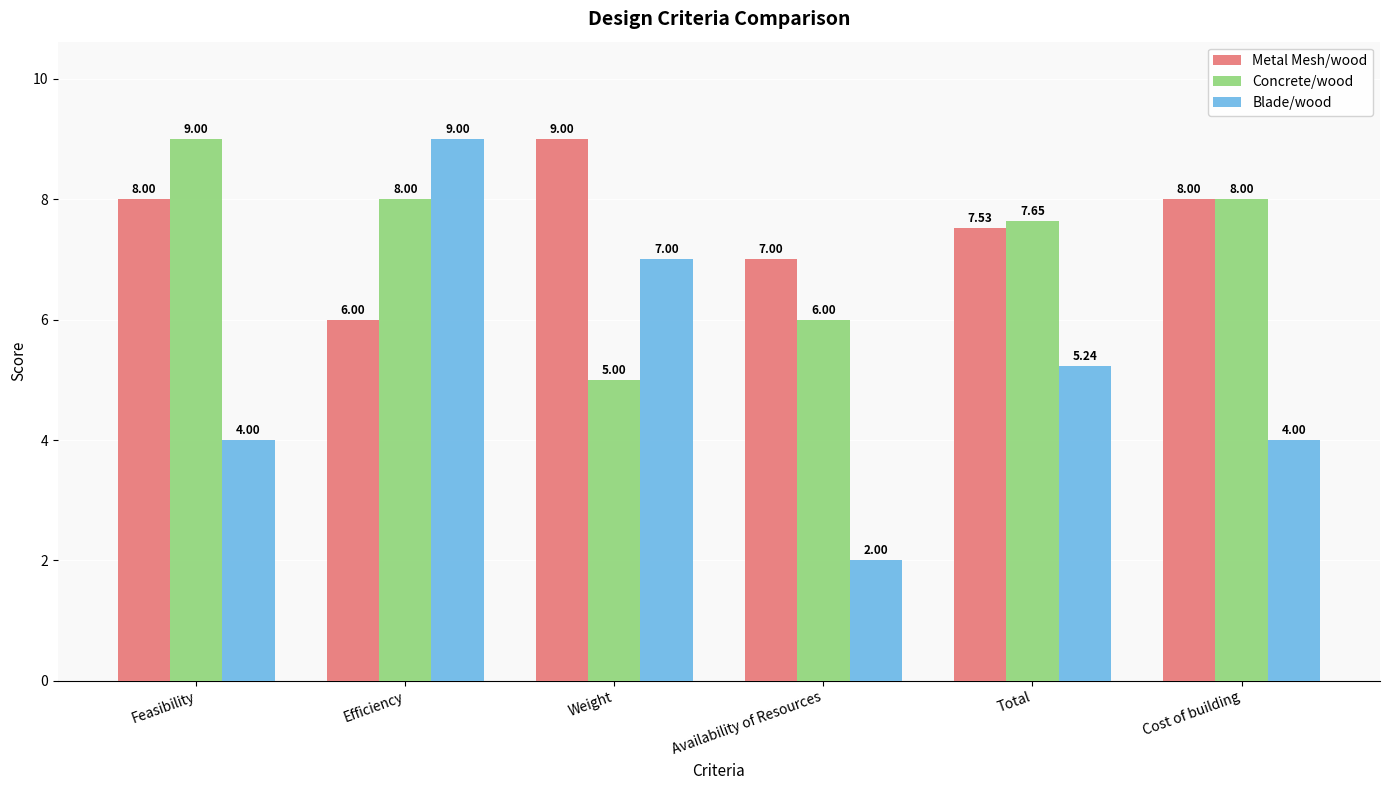

Which label corresponds to the smallest value in the chart?

Availability of Resources